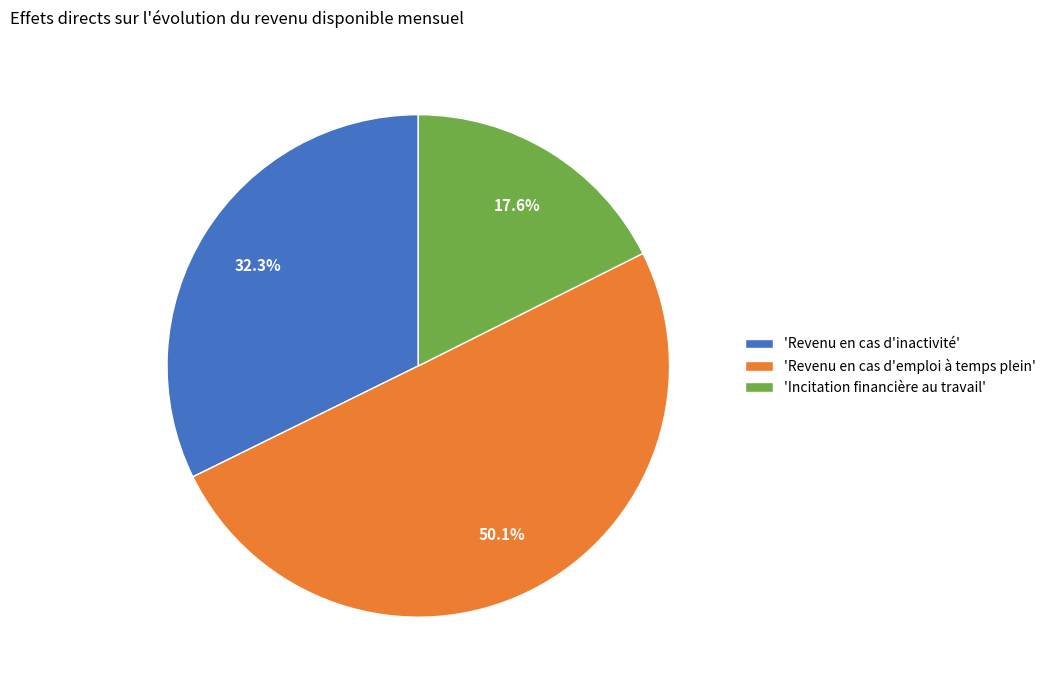

Rank the categories by value from highest to lowest.

'Revenu en cas d'emploi à temps plein', 'Revenu en cas d'inactivité', 'Incitation financière au travail'